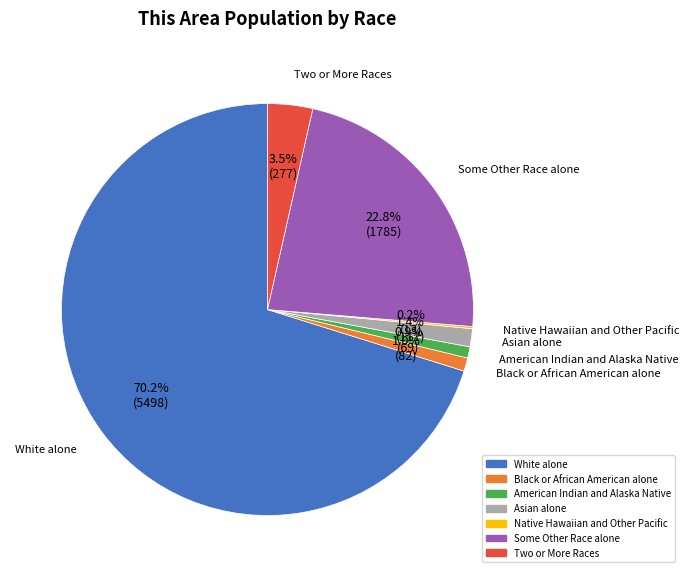

Is the sum of Two or More Races and Black or African American alone greater than half?

No